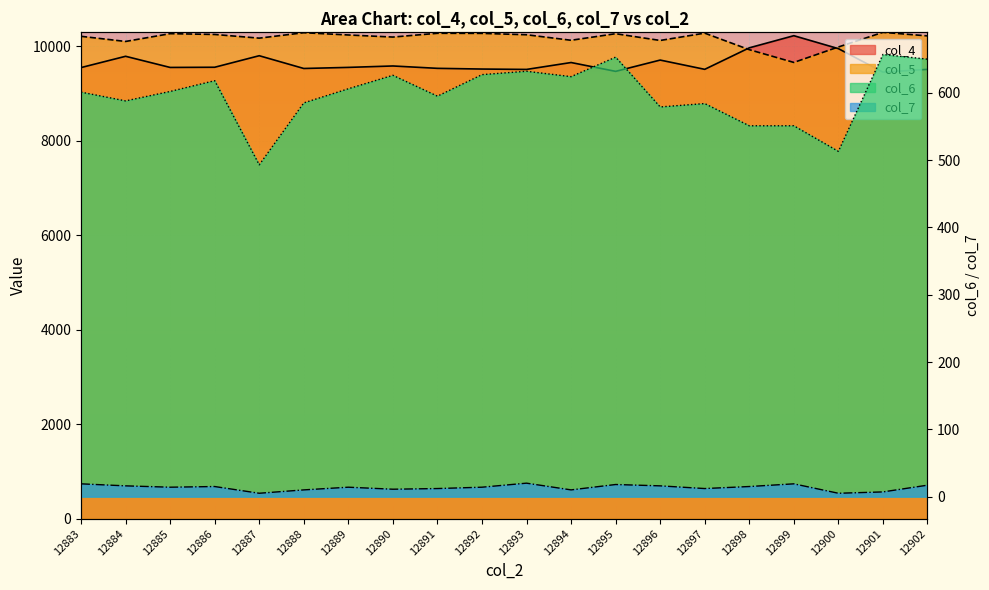

How many interior local valleys does the col_4 series have?

6